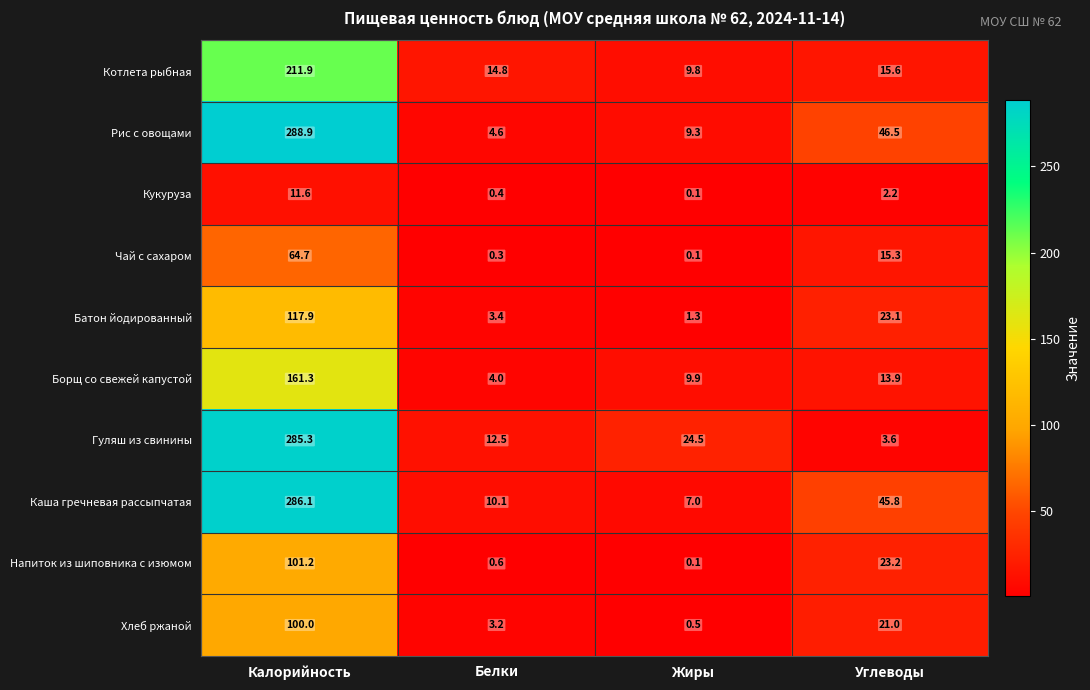

Which category has the lowest value in the Чай с сахаром series?

Жиры